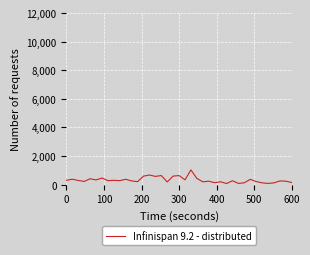

What is the maximum value shown in the chart?

1028